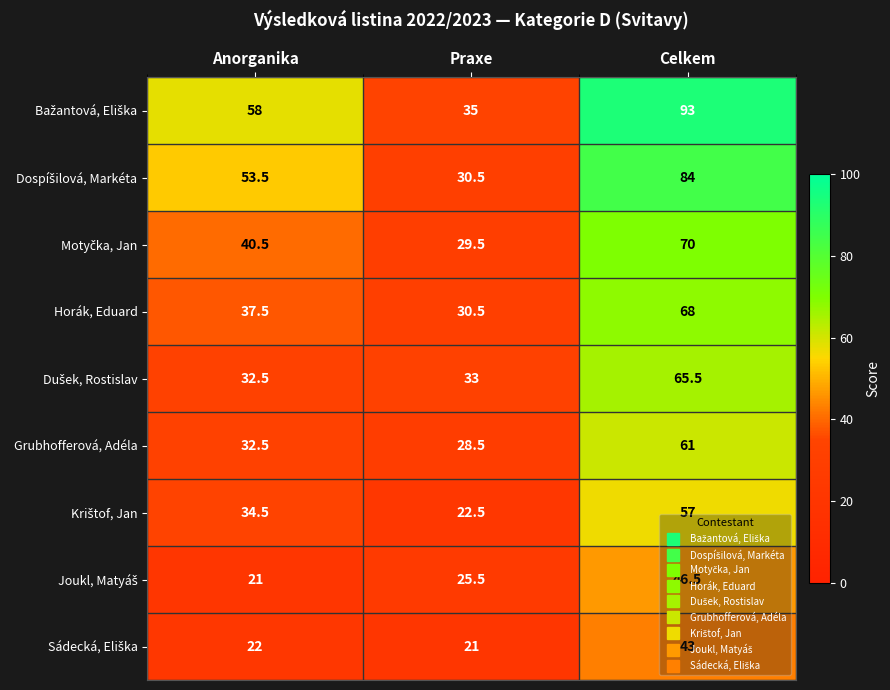

What is the spread (max minus min) of values at Praxe?

14.0